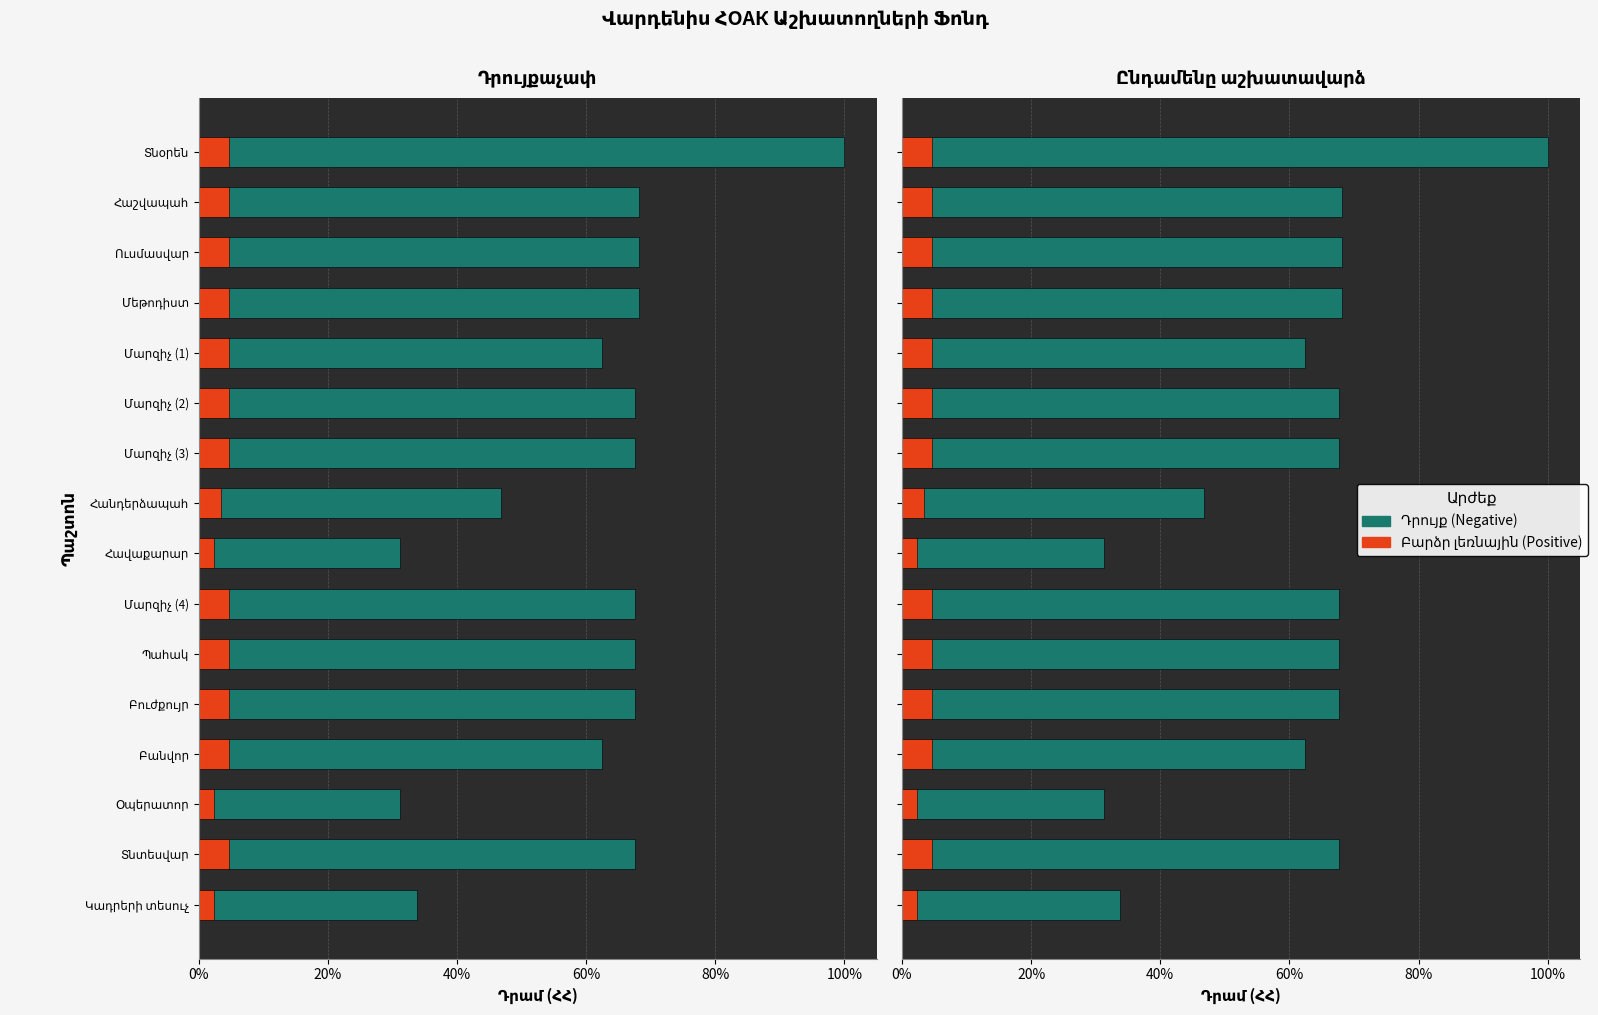

What is the minimum value shown in the chart?

2.3